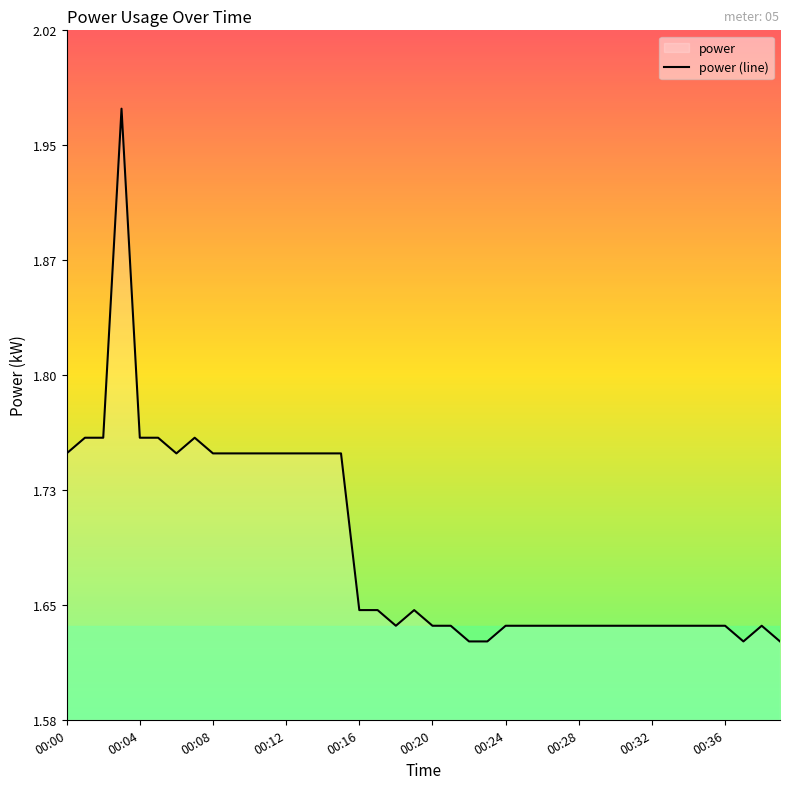

Reading left to right, extract all data points from this chart.

1.8	1.8	1.8	2.0	1.8	1.8	1.8	1.8	1.8	1.8	1.8	1.8	1.8	1.8	1.8	1.8	1.6	1.6	1.6	1.6	1.6	1.6	1.6	1.6	1.6	1.6	1.6	1.6	1.6	1.6	1.6	1.6	1.6	1.6	1.6	1.6	1.6	1.6	1.6	1.6